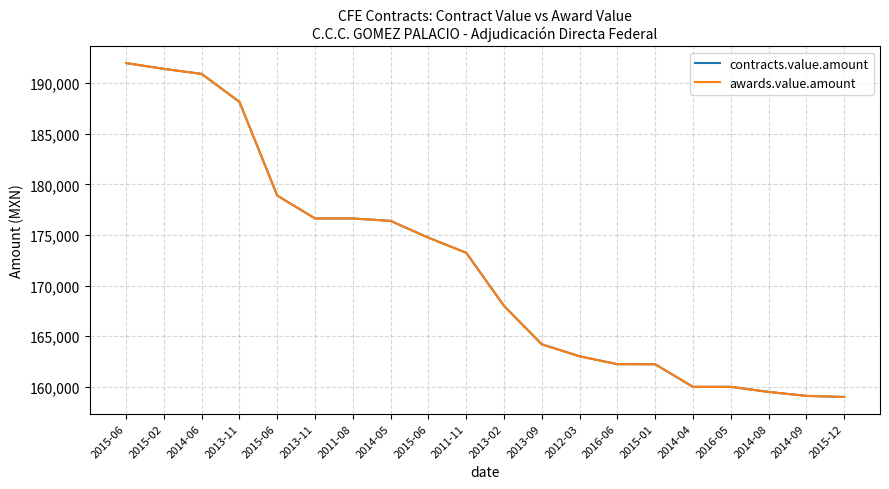

Does the chart have visible grid lines?

Yes